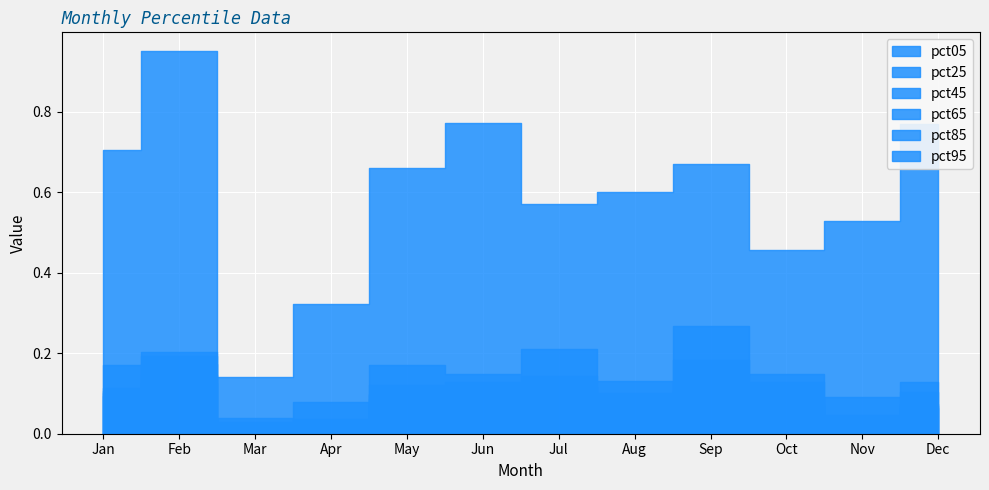

At which category does the chart reach its minimum across all series?

Mar